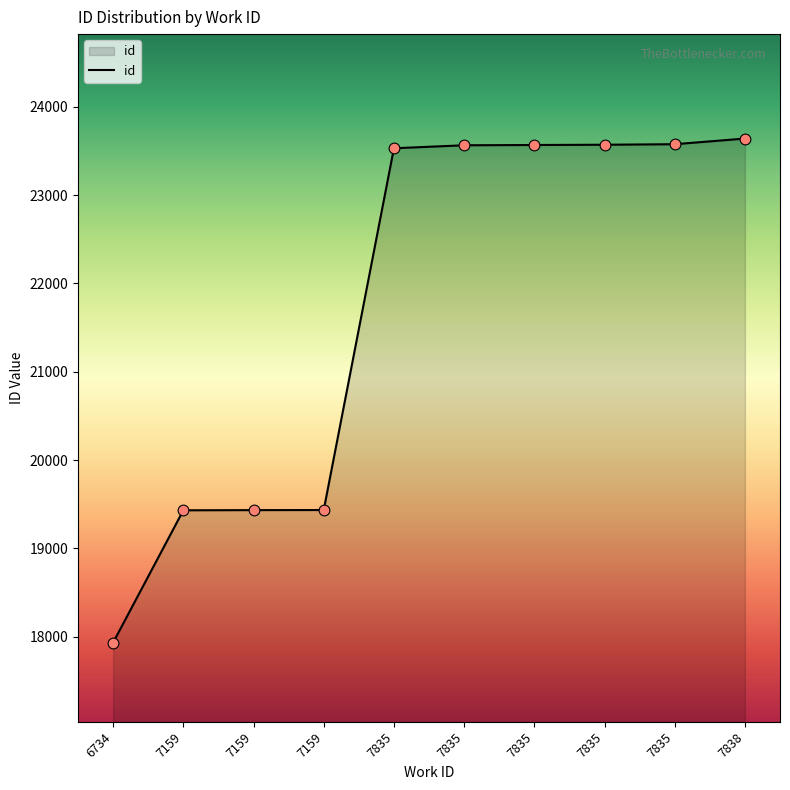

How many lines are shown in the chart?

1